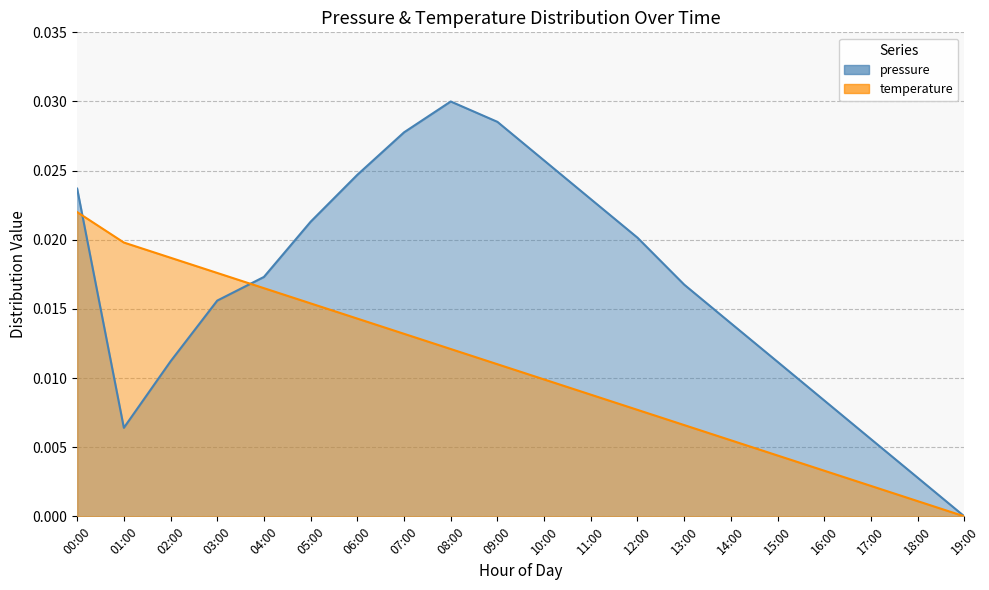

Does the chart have visible grid lines?

Yes